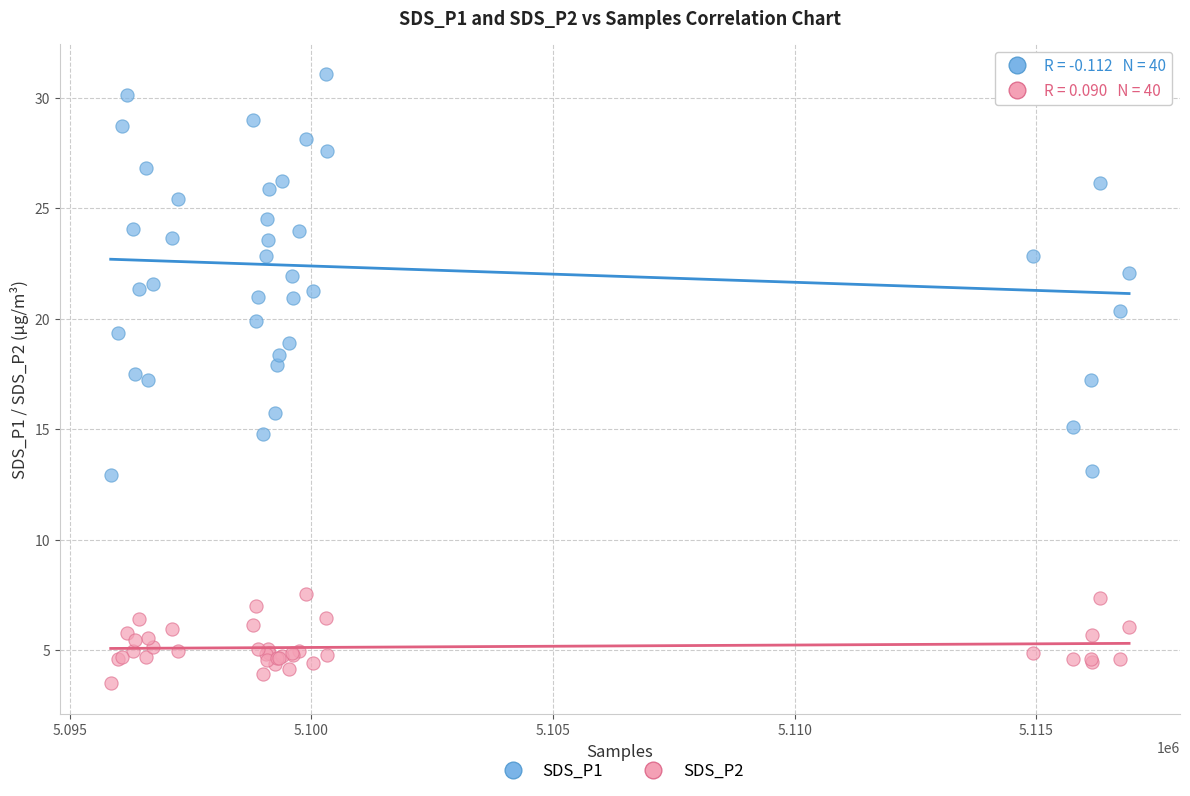

What is the X range (max minus min) for the scatter plot?

21073.0